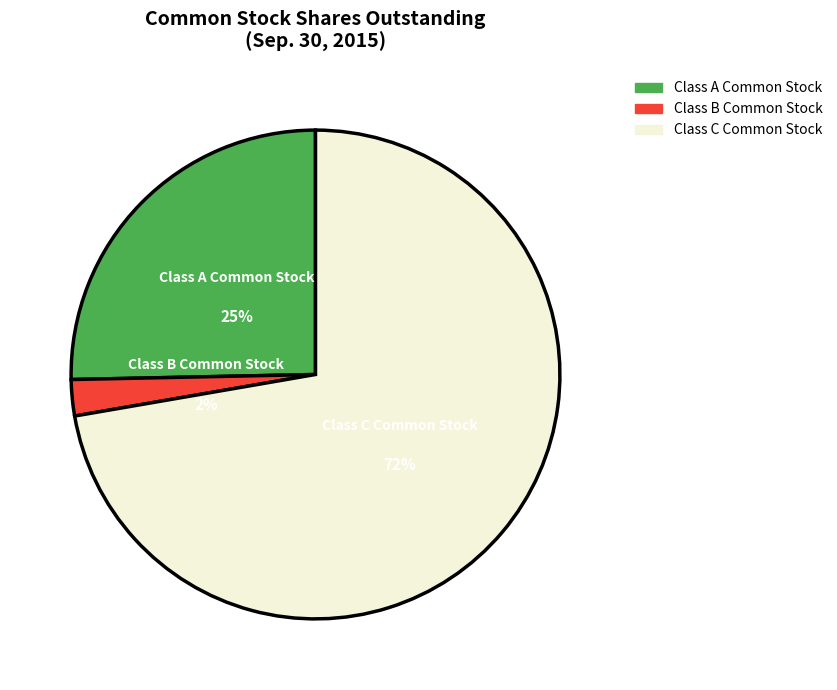

Rank the categories by value from highest to lowest.

Class C Common Stock, Class A Common Stock, Class B Common Stock